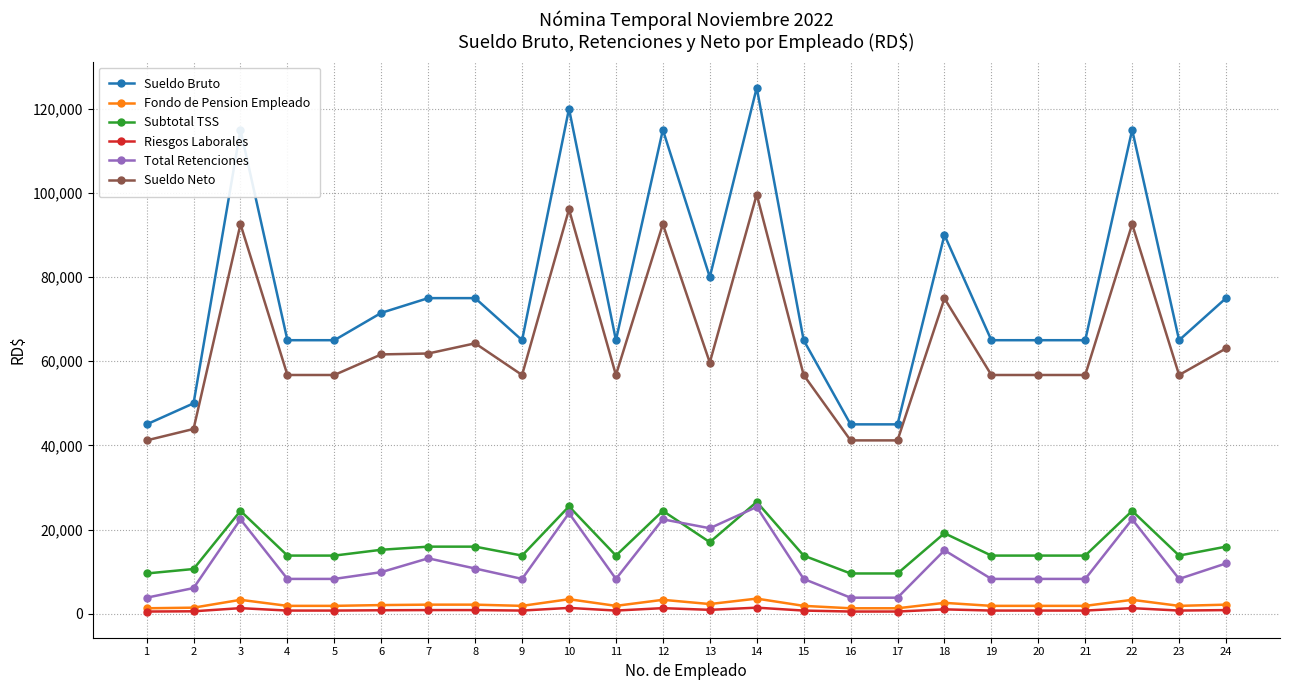

How many series are shown in this chart?

6